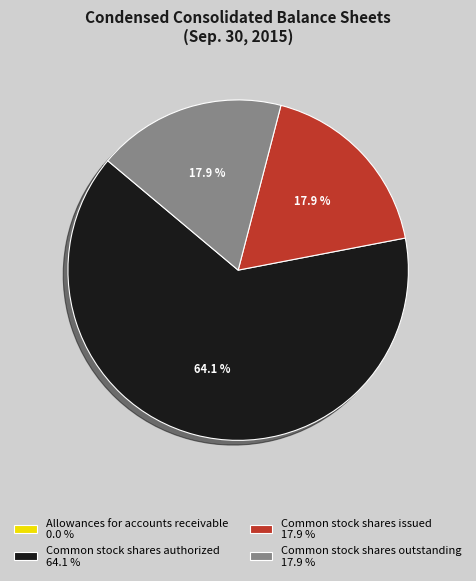

What is the ratio of the value at Common stock shares authorized to the value at Common stock shares outstanding?

3.6